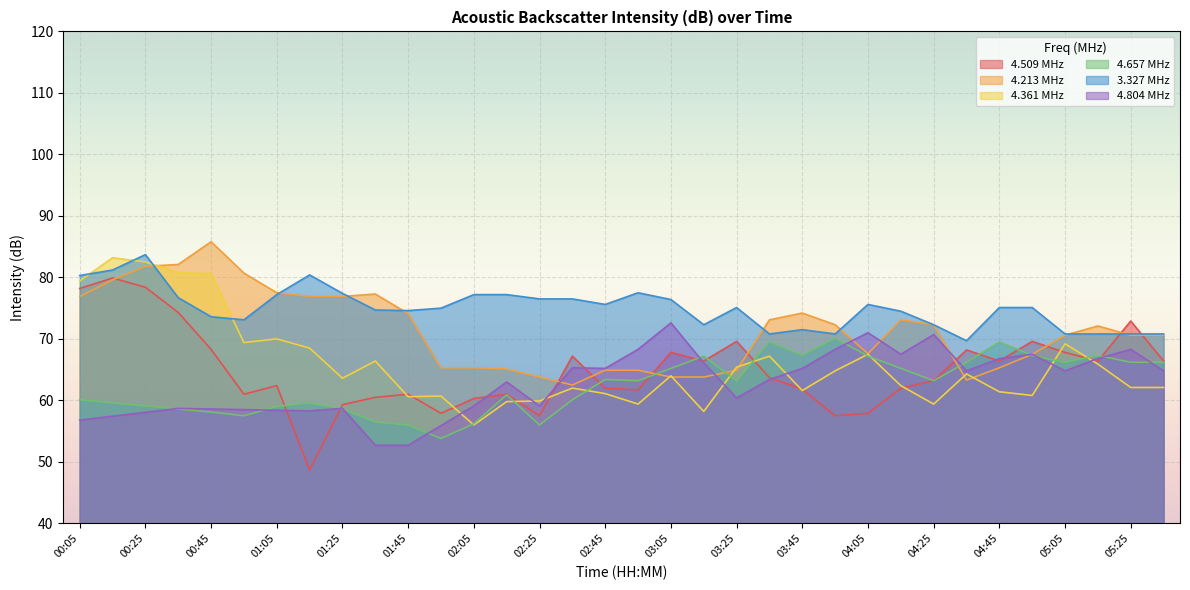

Rank the series at 01:15 from lowest to highest value.

4.509, 4.361, 4.213, 3.327